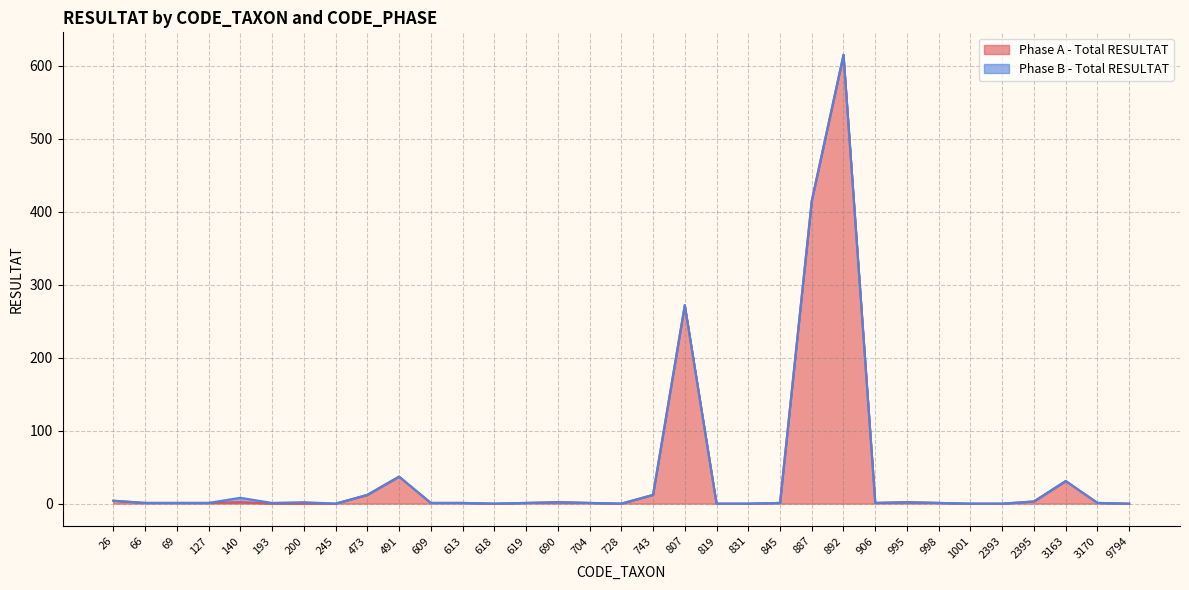

Count the number of values greater than 1.

12